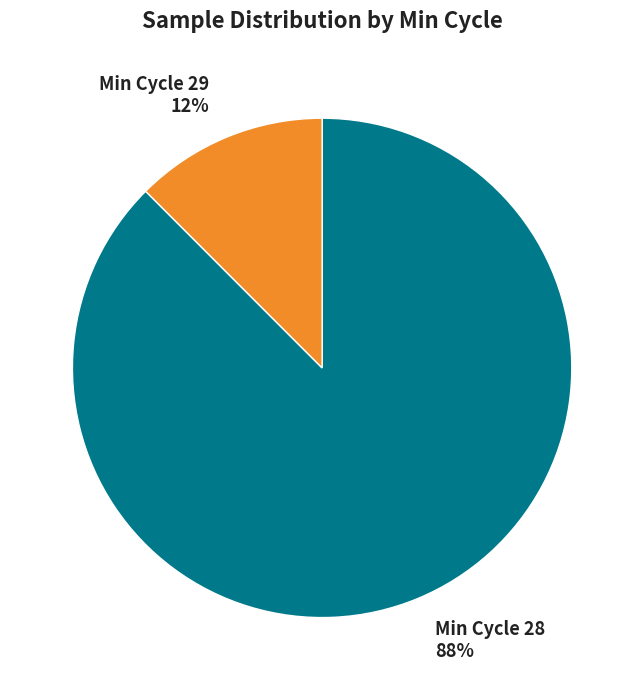

To the nearest percent, what percentage of the pie is Min Cycle 29?

12%